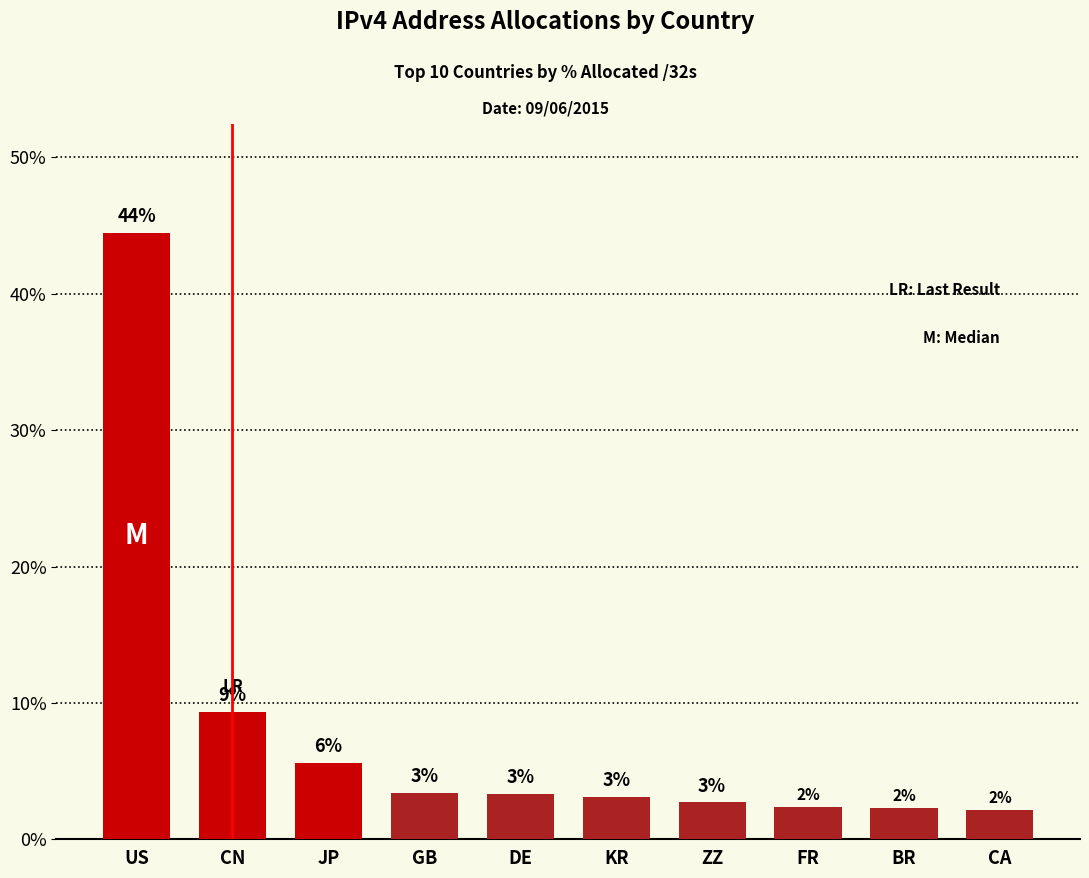

How many bars are there in total?

10